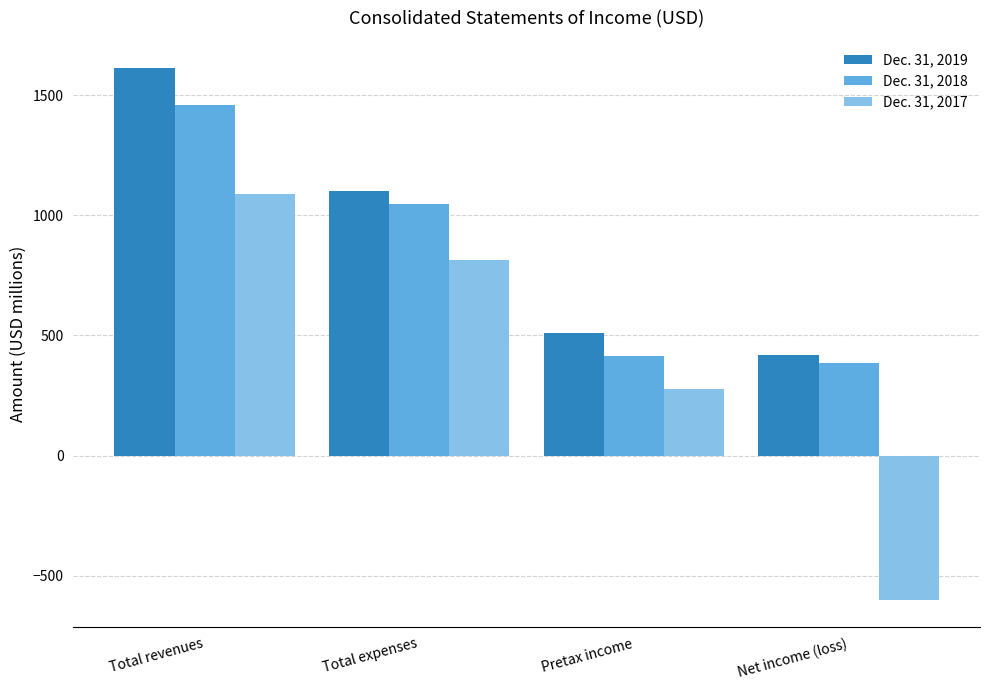

What is the average value of the Dec. 31, 2019 series?

912